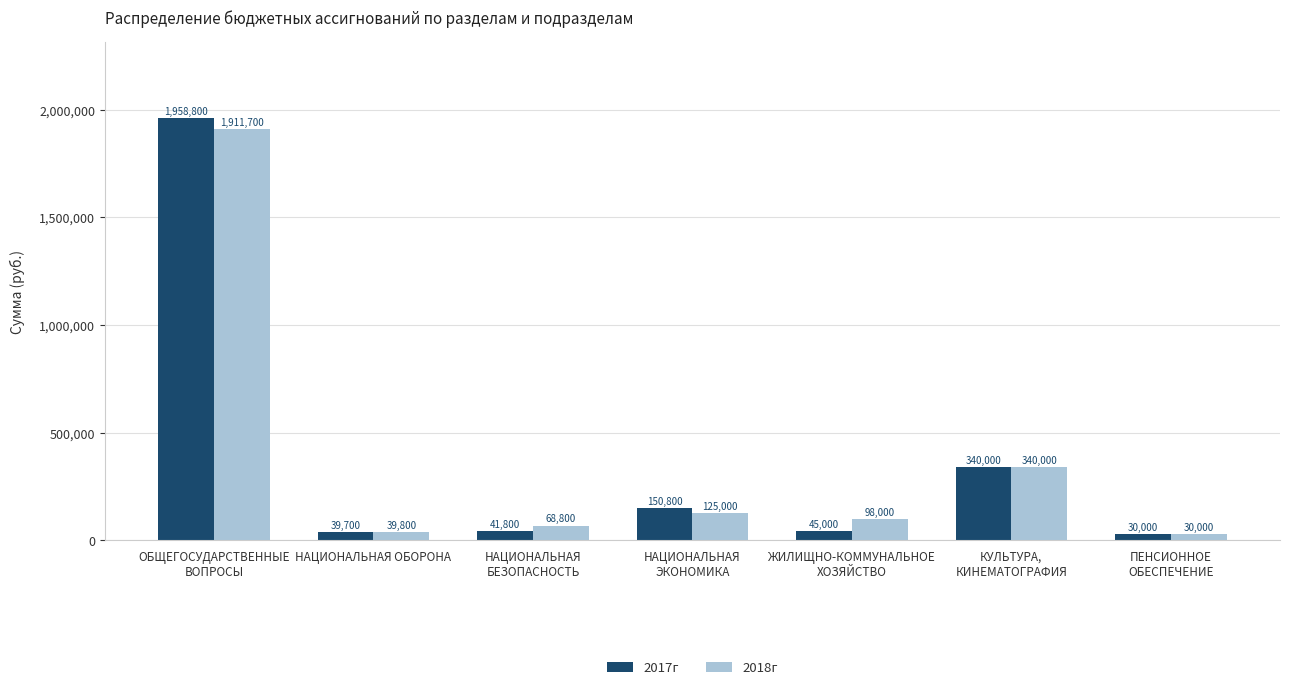

Which series has the largest range (max minus min)?

2017г